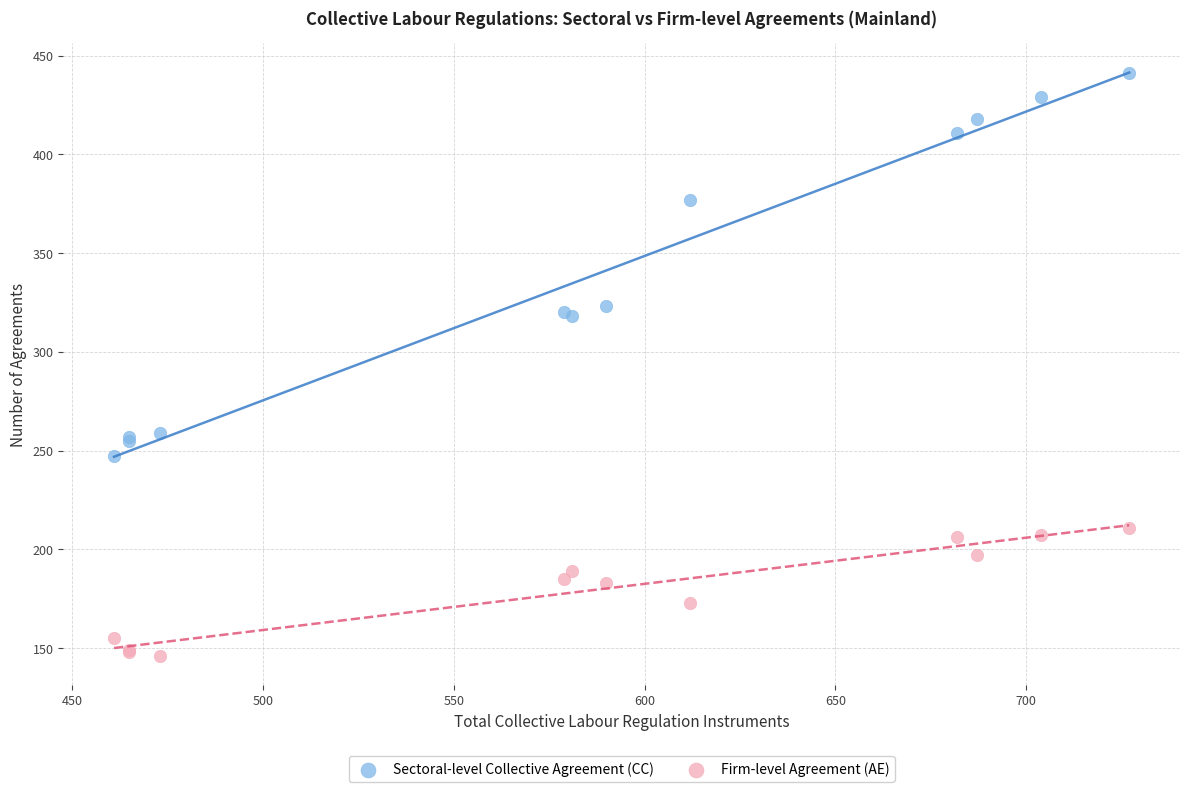

Which series reaches the minimum Y coordinate?

Firm-level Agreement (AE)